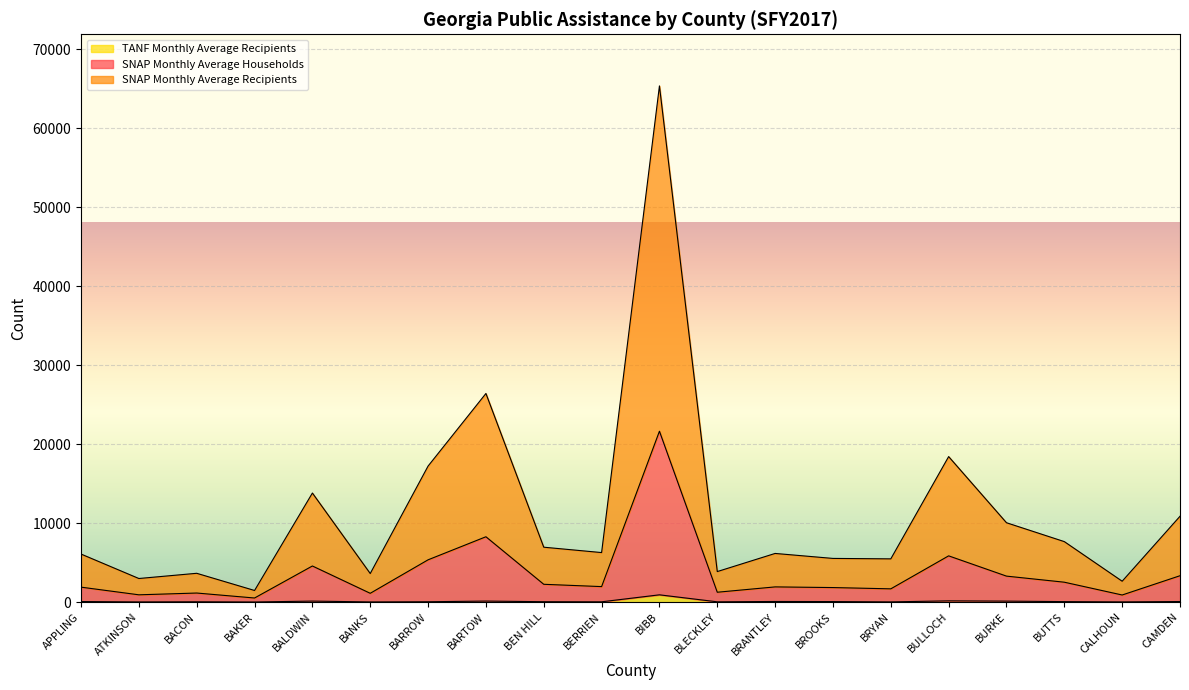

At which label is TANF Monthly Average Recipients closest to 457?

BULLOCH